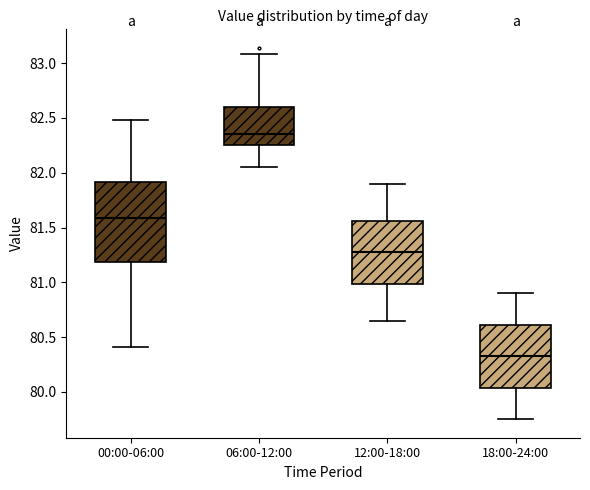

Where does the median line of the box for 00:00-06:00 sit on the y-axis? The values are not printed on the chart, so give them approximately, as read against the axis.

81.60